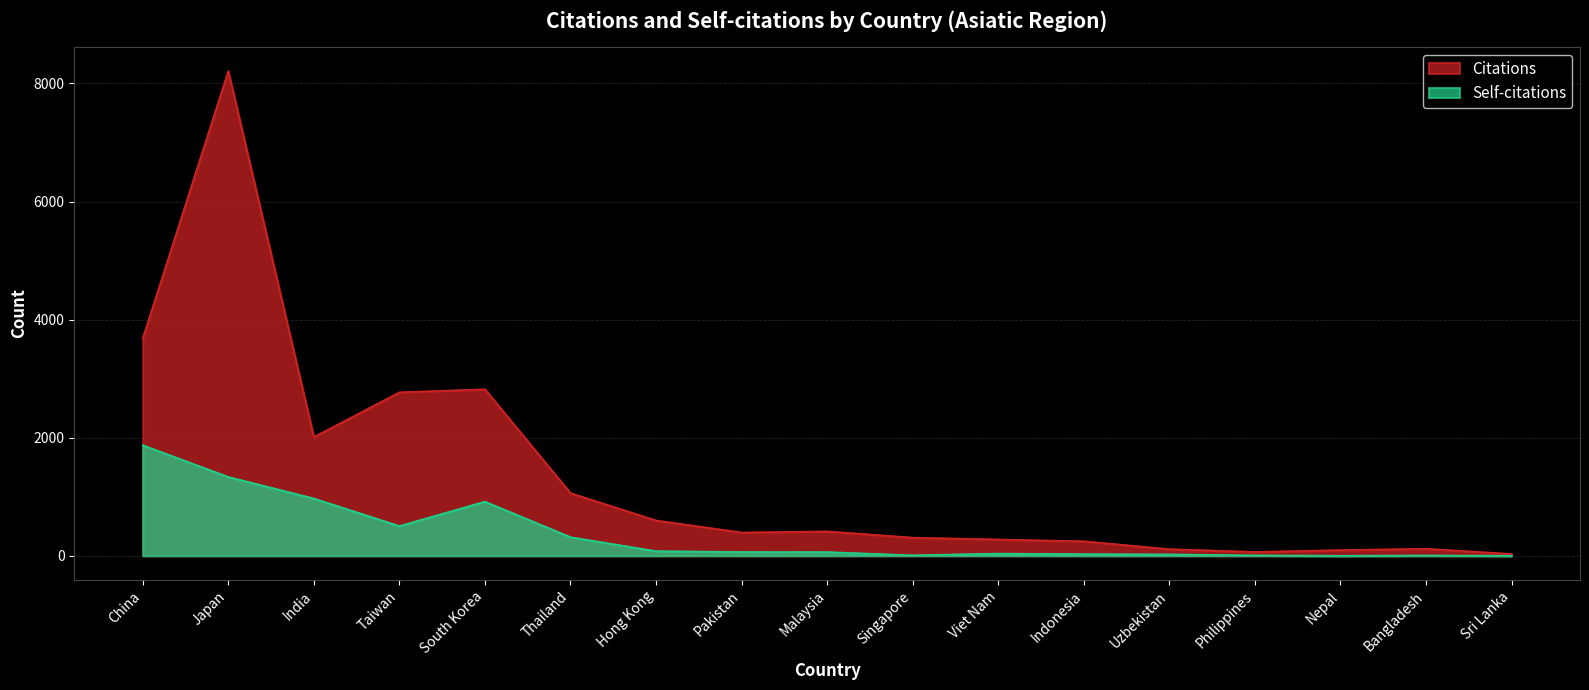

How many distinct data groups are displayed?

2